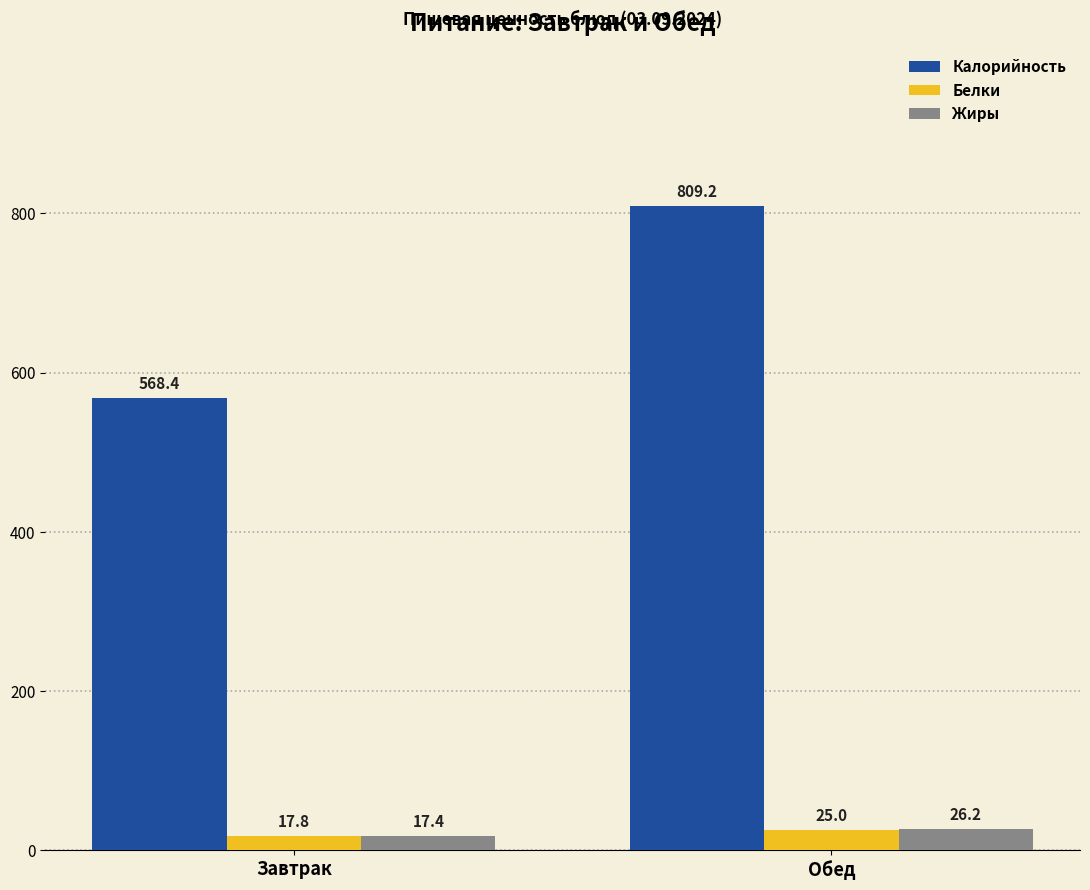

What is the total value across all series at Обед?

860.4